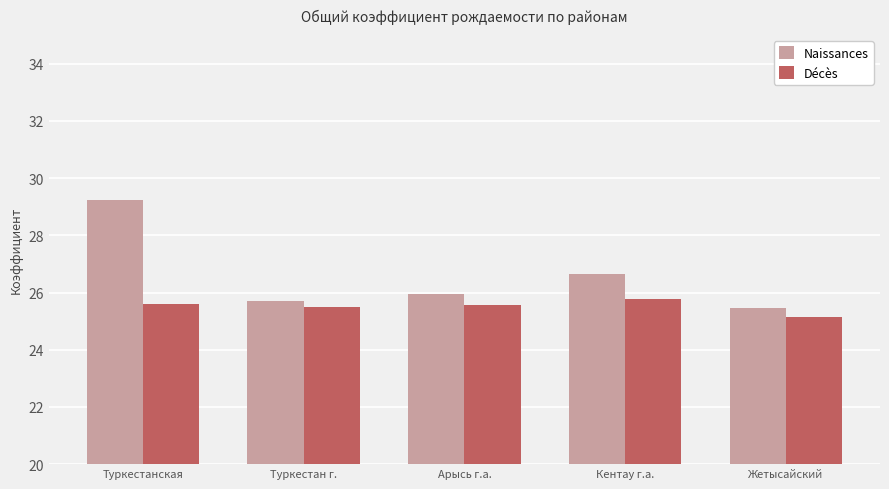

What is the label of the 1st bar from the left?

Туркестанская